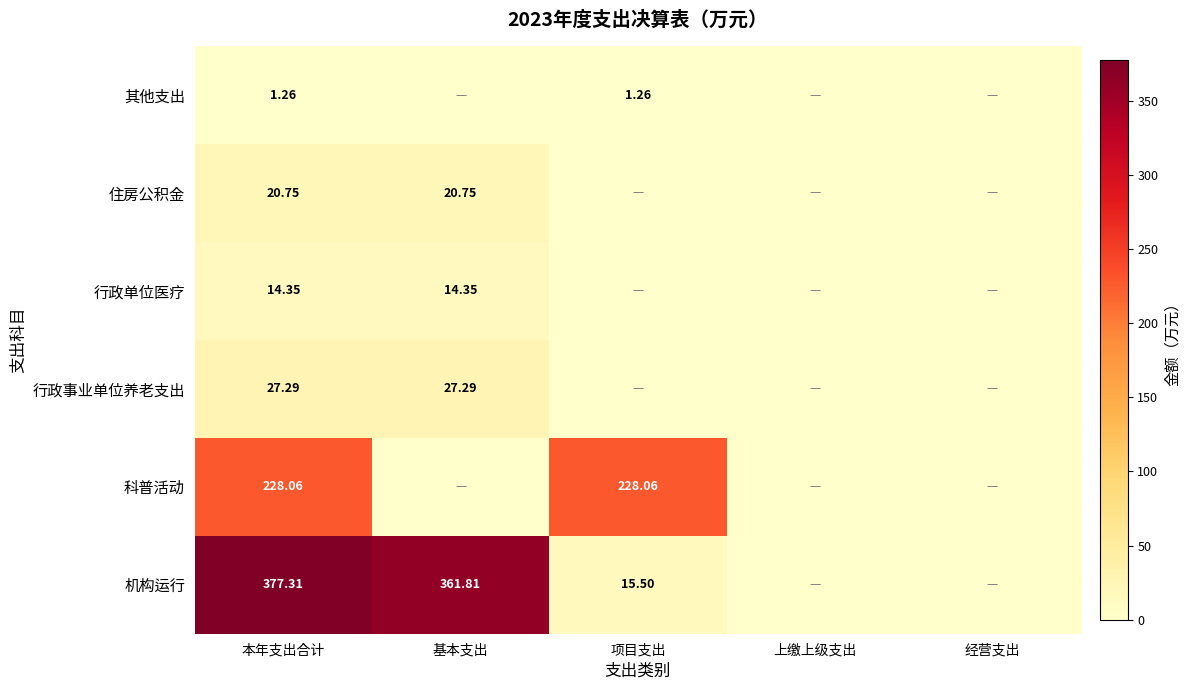

At how many categories does at least one series exceed 173?

3